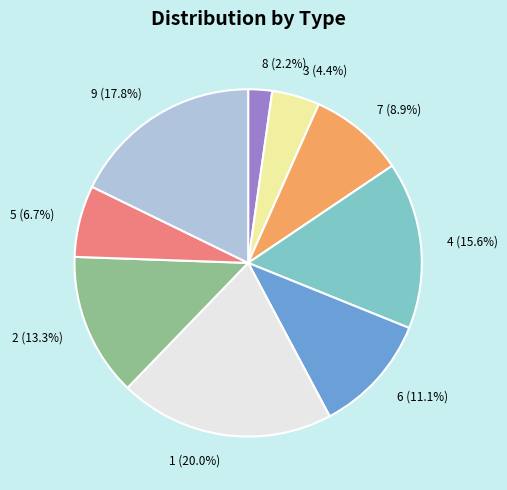

Between 4 and 2, which is larger?

4